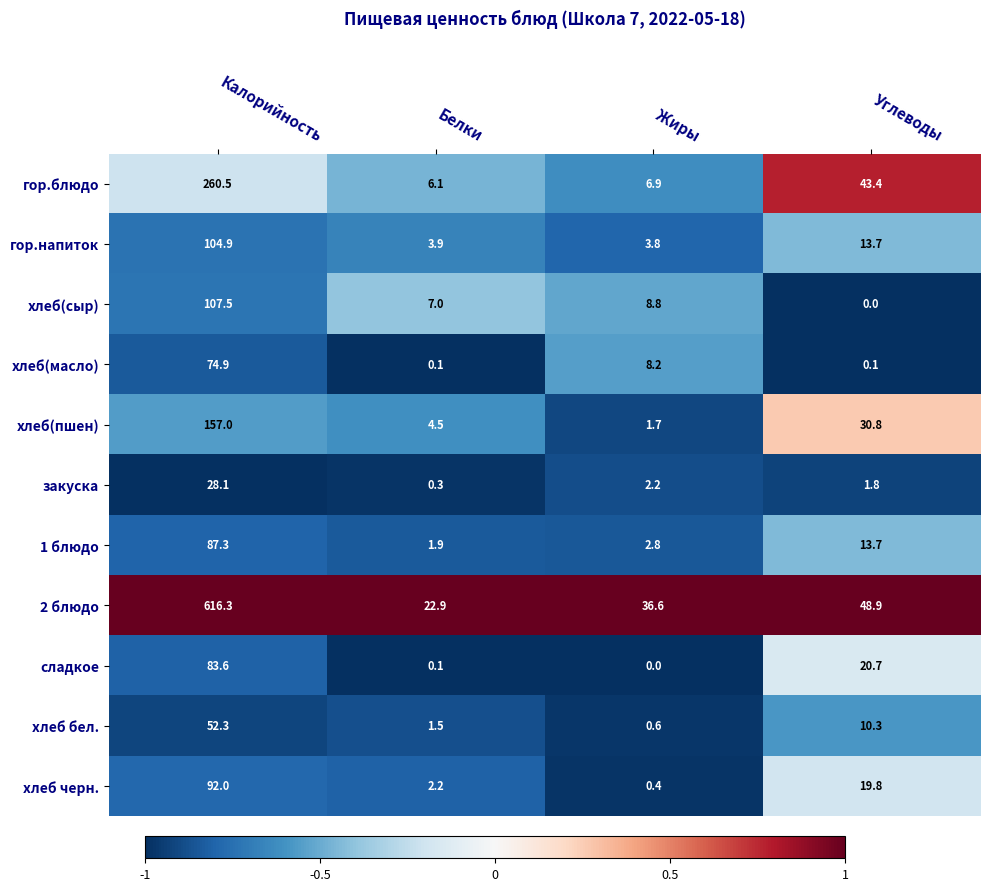

What is the difference between the хлеб(масло) values at Белки and Калорийность?

74.8